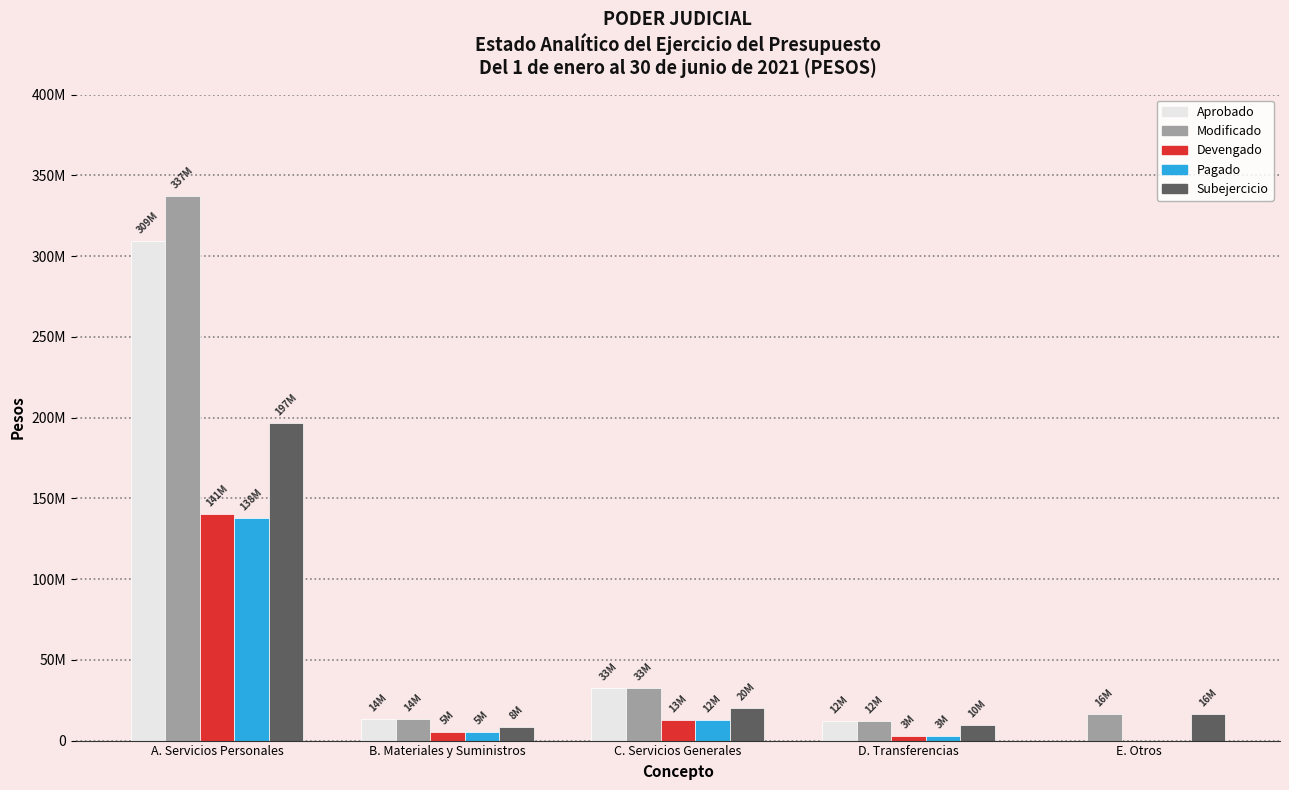

Reading right to left, what are all the values shown in this chart?

Aprobado: 0.0	12315786.0	32504536.0	13553854.0	309323068.0
Modificado: 16327182.4	12315786.0	32504536.0	13553854.0	337364786.0
Devengado: 0.0	2673808.1	12501115.8	5437514.1	140501015.5
Pagado: 0.0	2670758.1	12497357.8	5435147.7	137674115.9
Subejercicio: 16327182.4	9641977.9	20003420.2	8116339.9	196863770.4